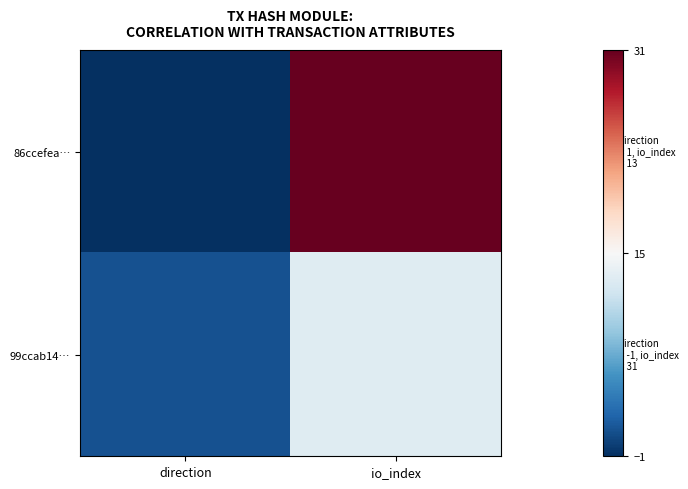

Reading left to right, list all the values displayed in this chart.

86ccefea…: direction=-1	io_index=31
99ccab14…: direction=1	io_index=13